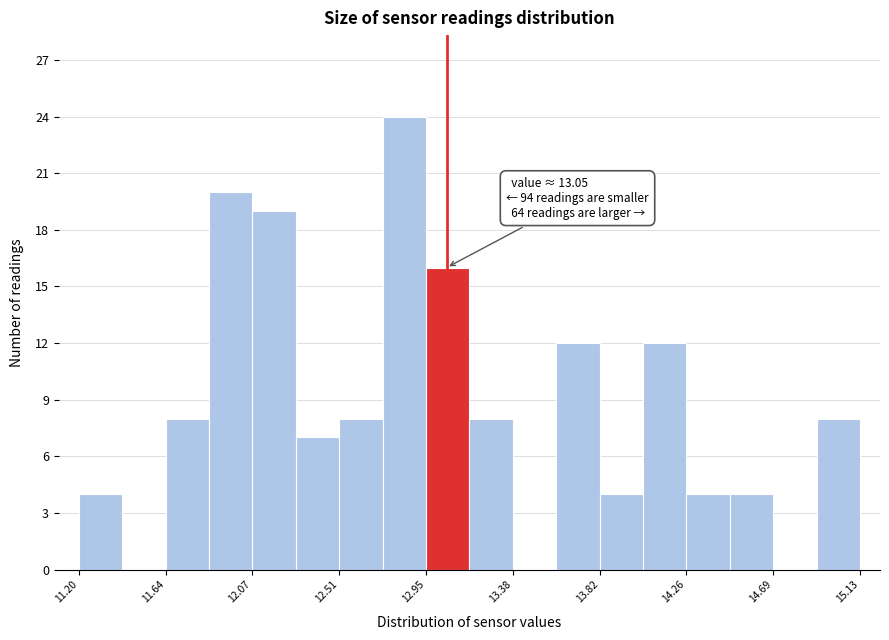

Over which range of the x-axis is the bar tallest?

12.75 to 12.95